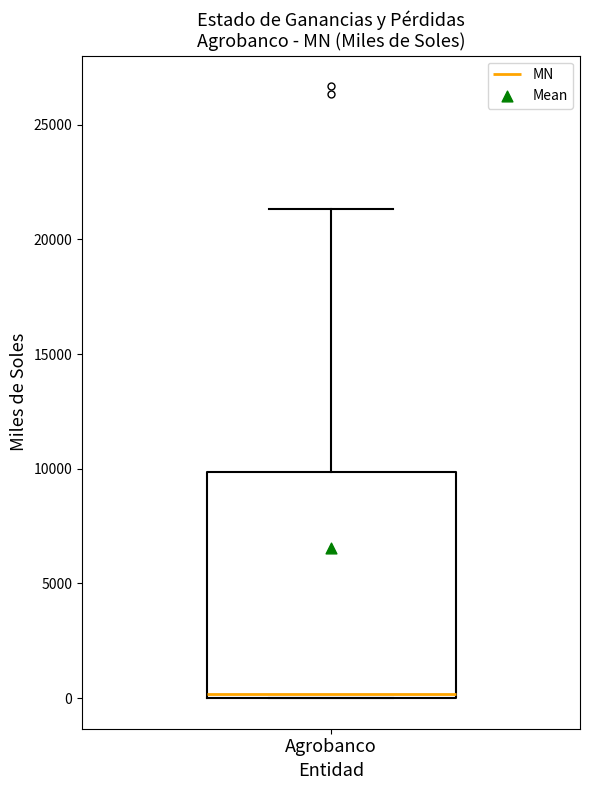

Read this box plot against the y-axis: the position of the median line, the range covered by the box, and the ends of both whiskers. The values are not printed on the chart, so give them approximately, as read against the axis.

median 0 (just above the box's lower edge), box 0 to 10000, whiskers 0 to 21500